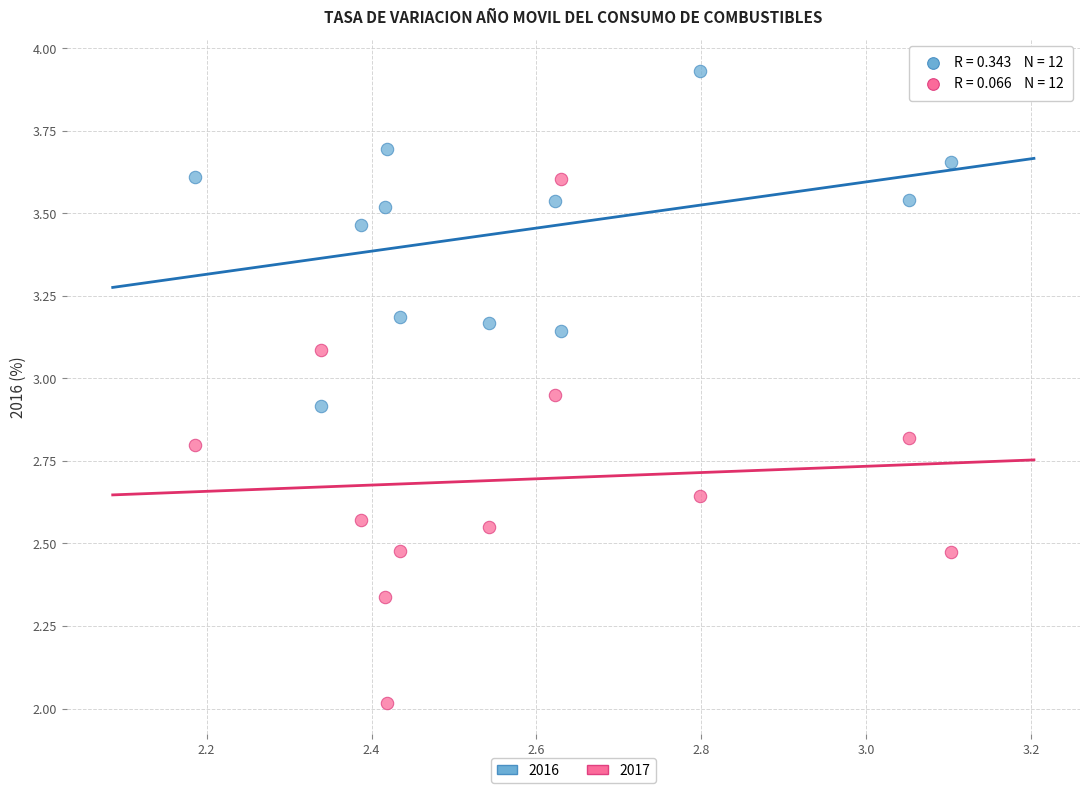

Which series contains the lowest Y value?

2017